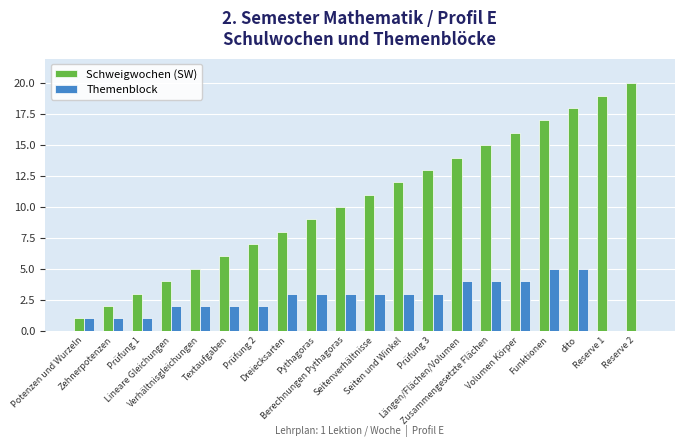

What is the greatest value displayed?

20